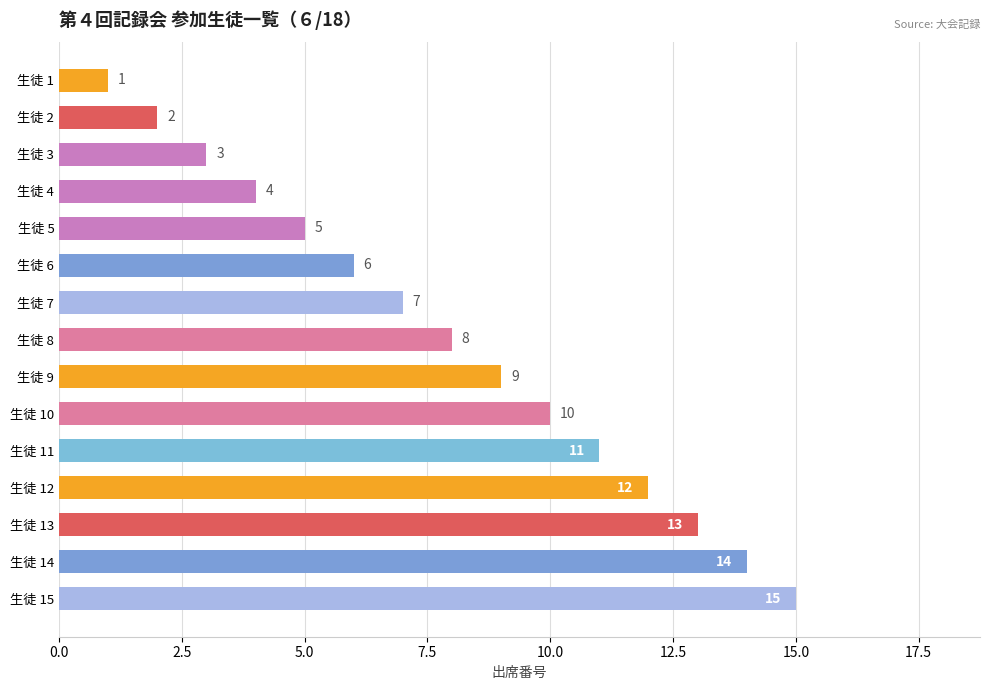

Between 生徒 4 and 生徒 11, which is larger?

生徒 11